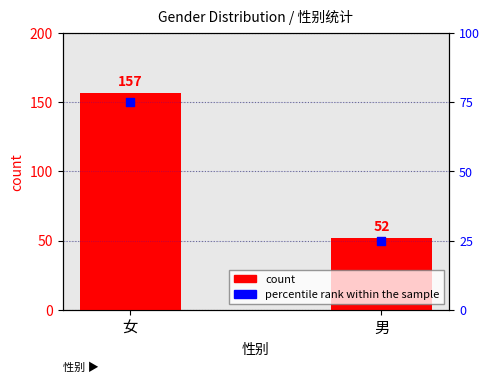

Which series has the largest Y range (max minus min)?

count